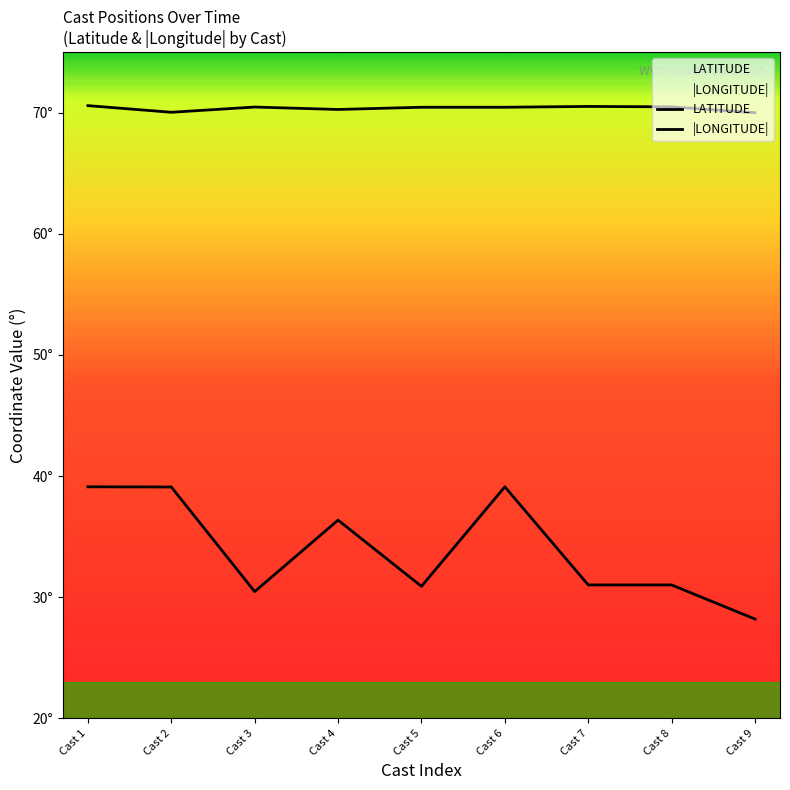

List the labels in order of LATITUDE value, largest first.

Cast 1, Cast 6, Cast 2, Cast 4, Cast 7, Cast 8, Cast 5, Cast 3, Cast 9